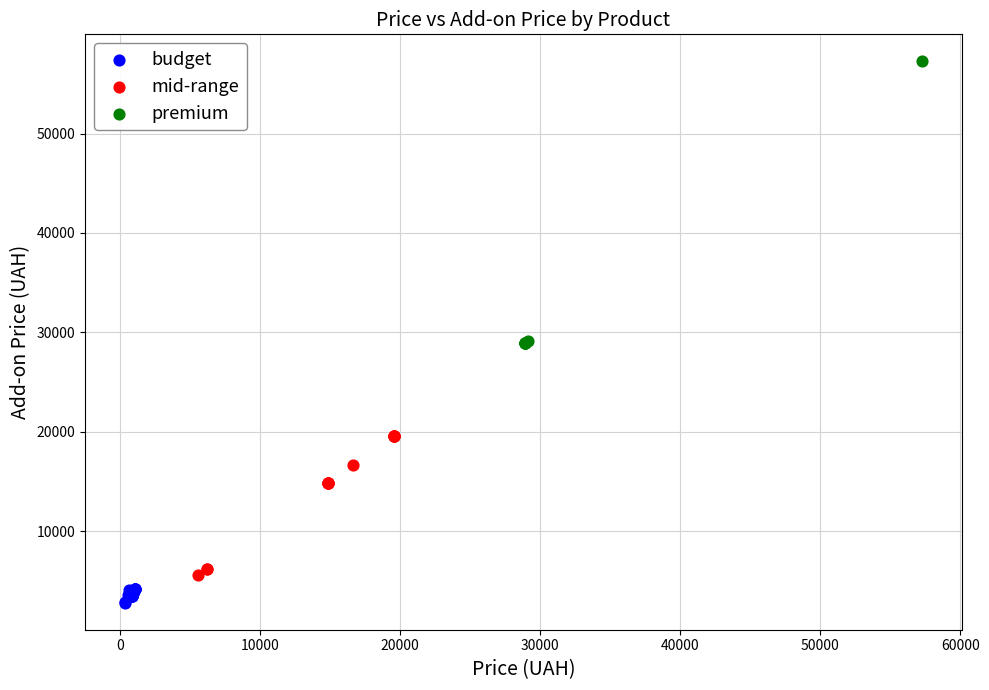

Which series has the widest spread of Y values?

premium